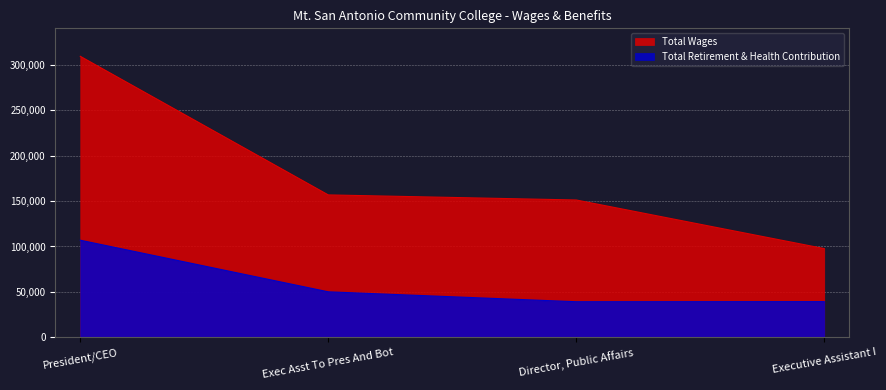

At which category is the sum across all series the highest?

President/CEO